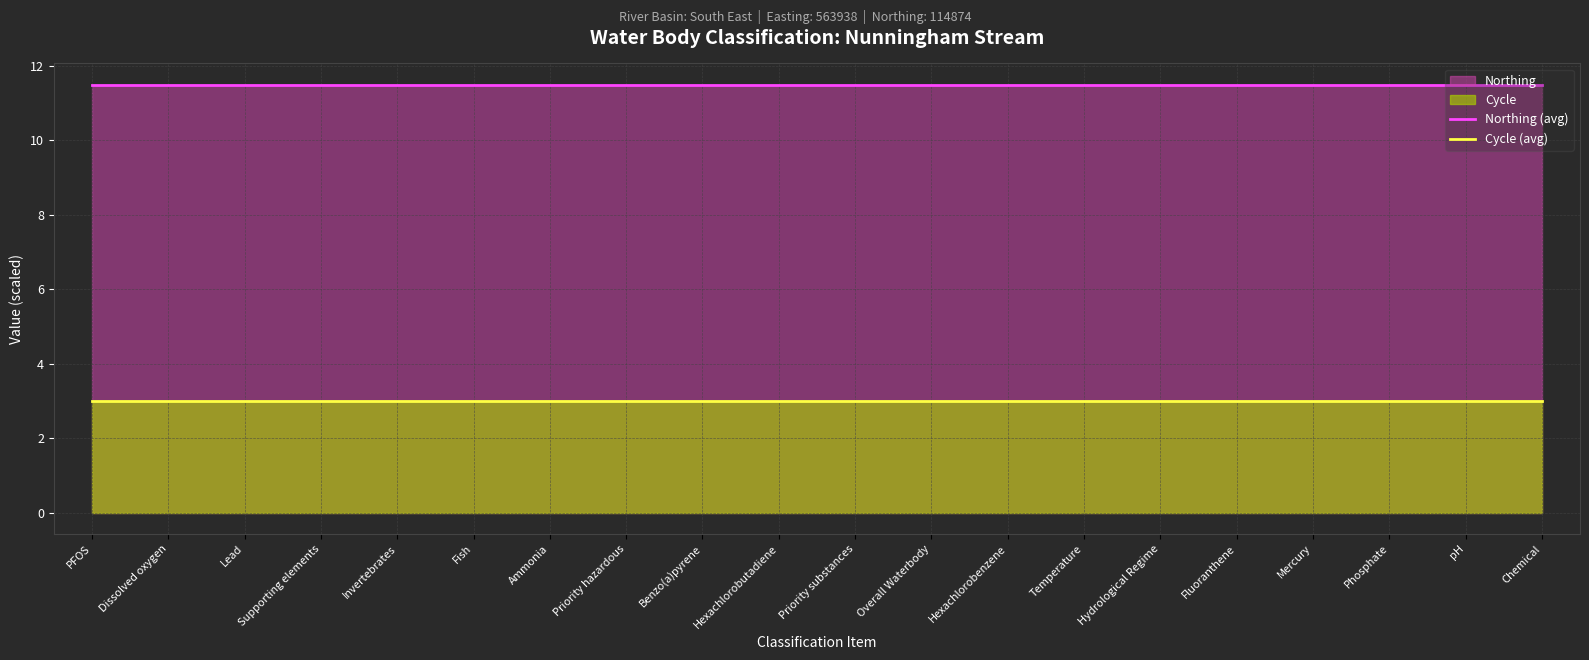

At which label does Northing (avg) reach its peak?

PFOS